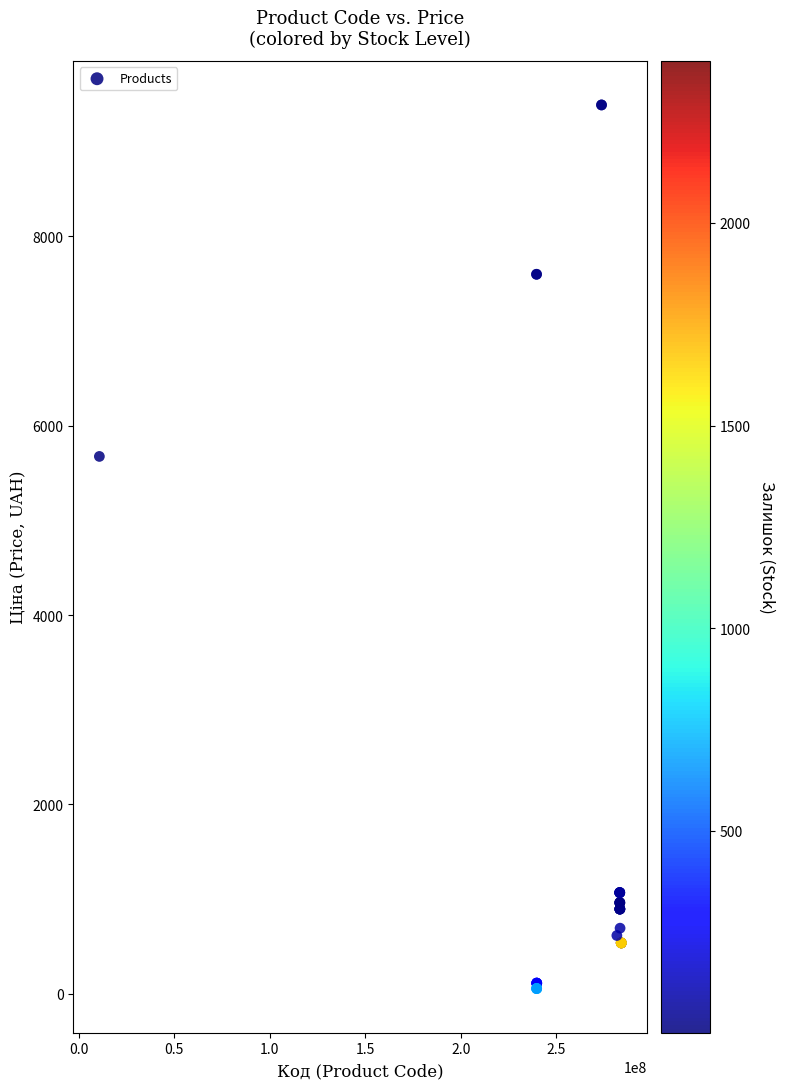

What Y value in the scatter plot is closest to 4720?

5673.8